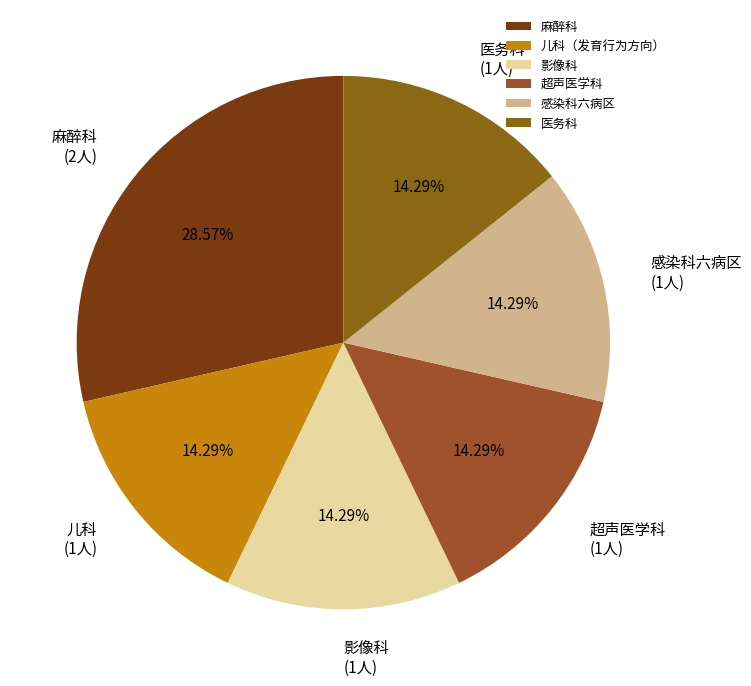

How many slices are in this pie chart?

6